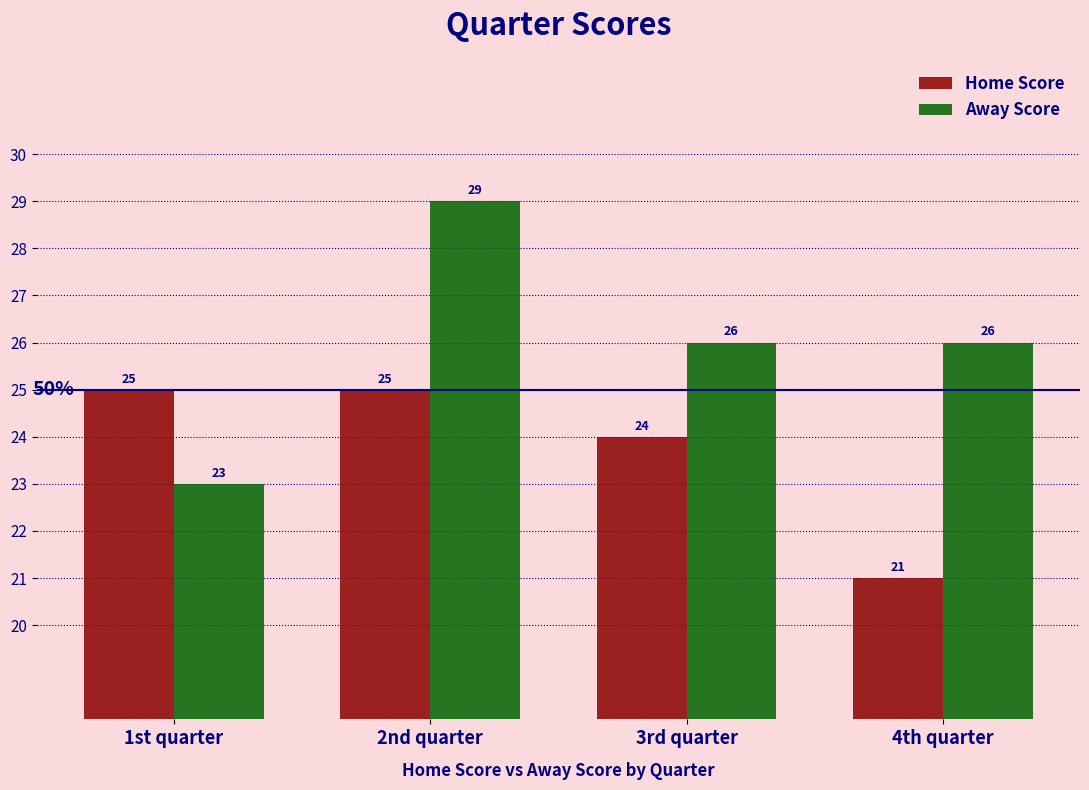

Where does the Away Score series first go above 26?

2nd quarter